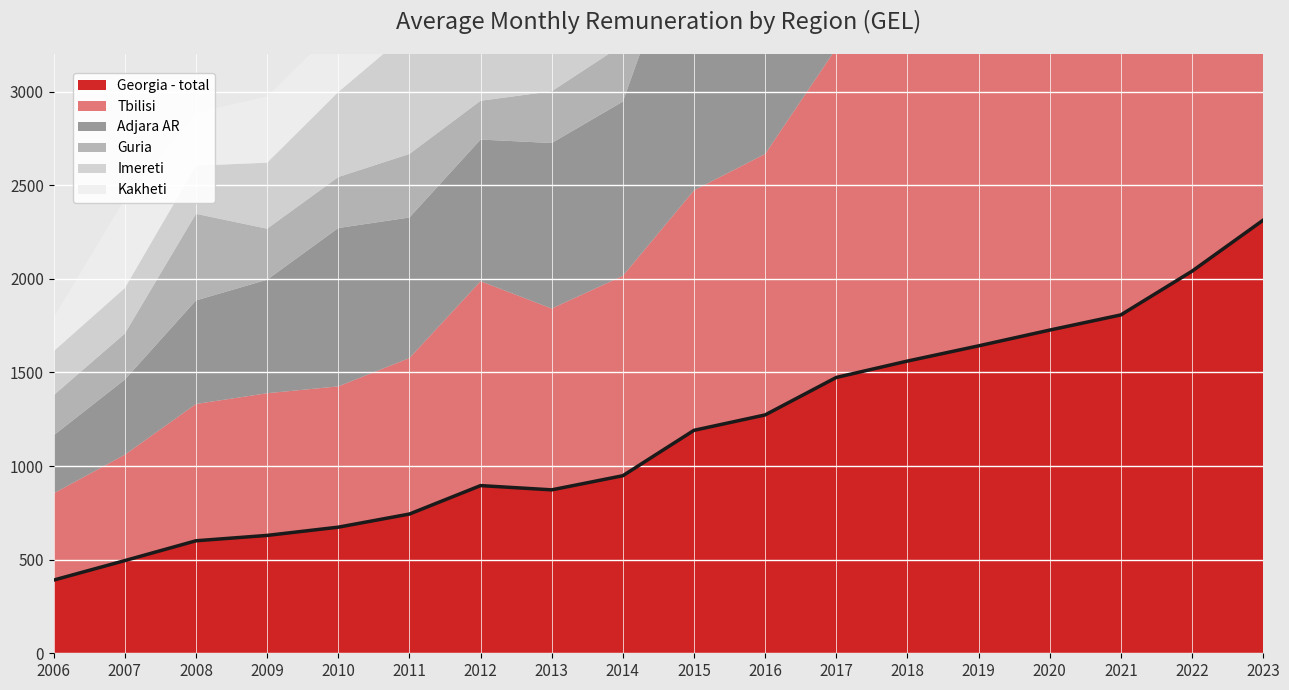

Is it true that Georgia - total equals 385.2 at 2011?

False